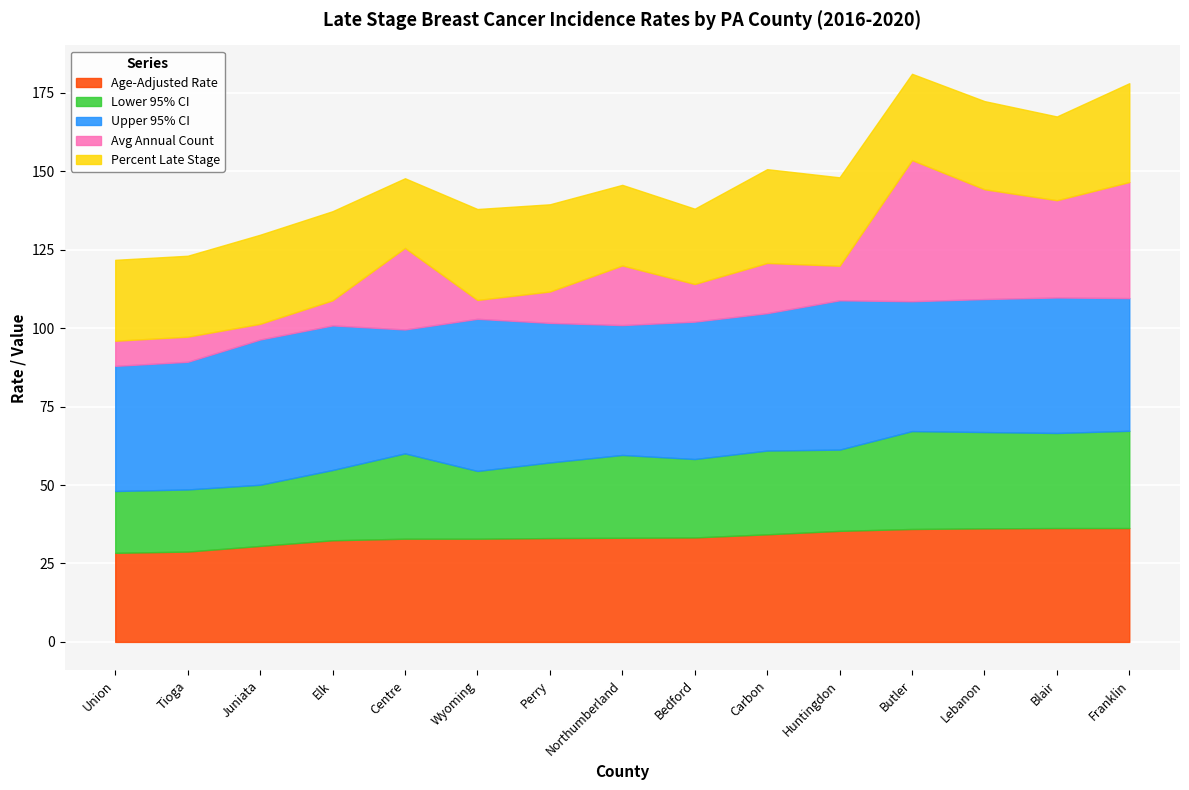

What is the value of the Lower 95% CI point at the 15th from the left?

31.0